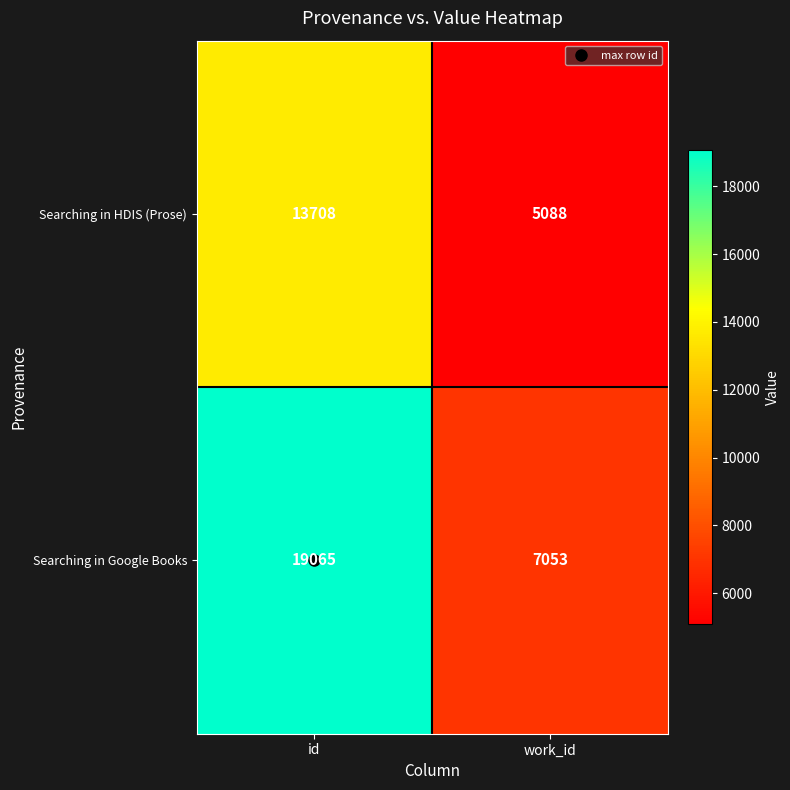

Which series changed the most between id and work_id?

Searching in Google Books